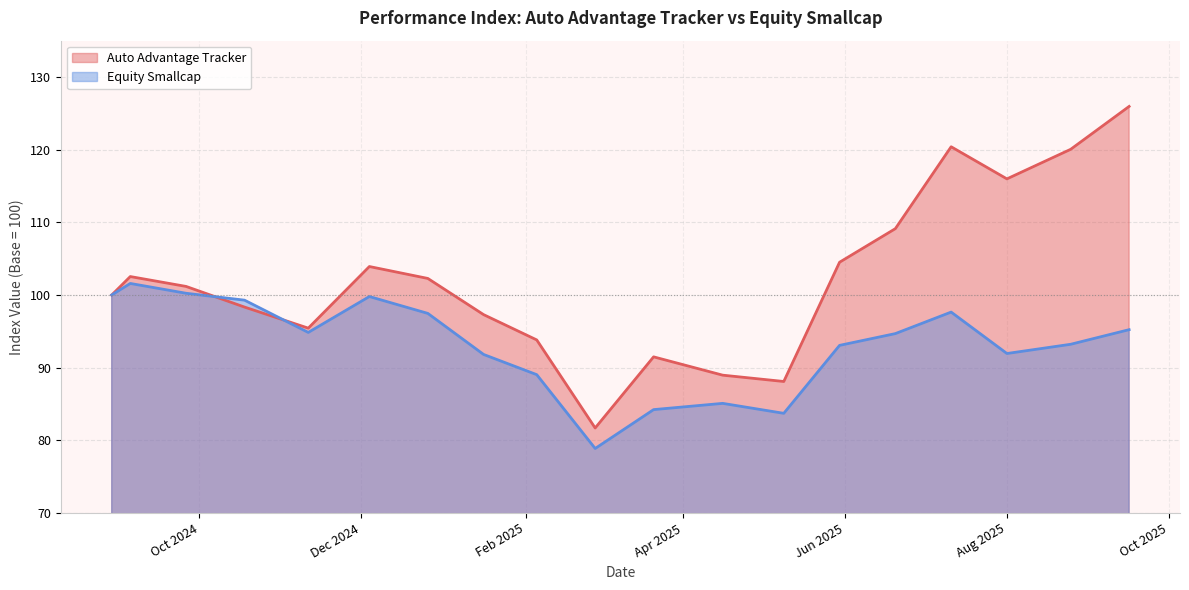

How many intersections are there between Auto Advantage Tracker and Equity Smallcap?

2